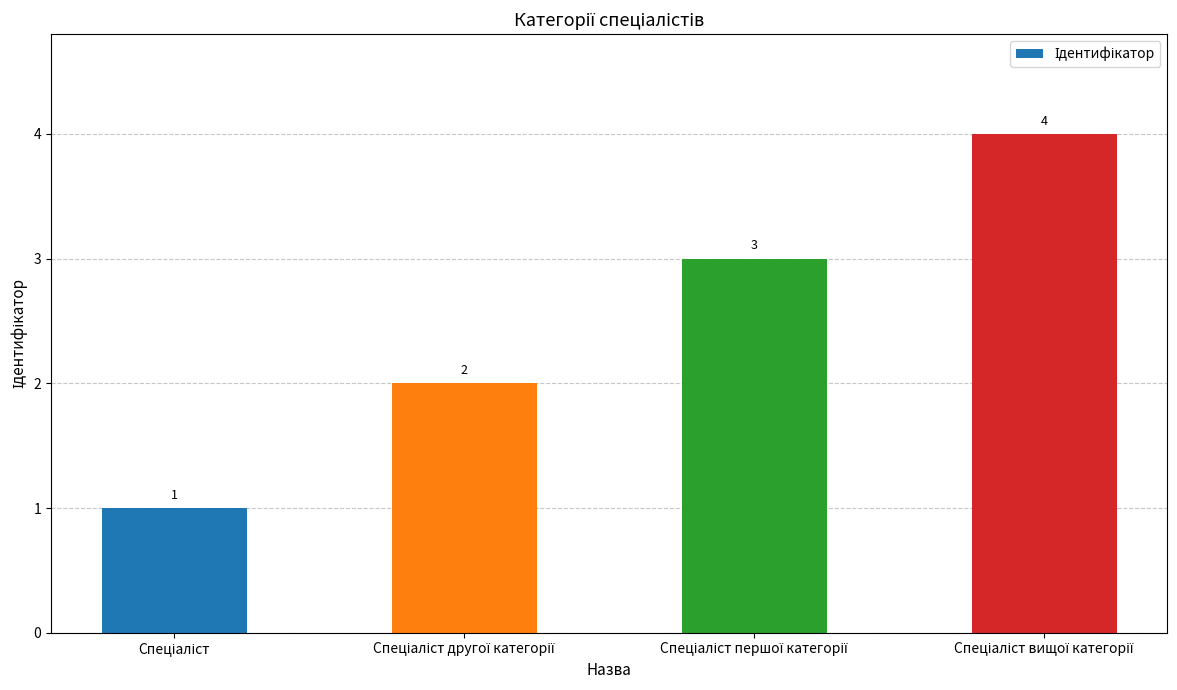

What is the greatest value displayed?

4